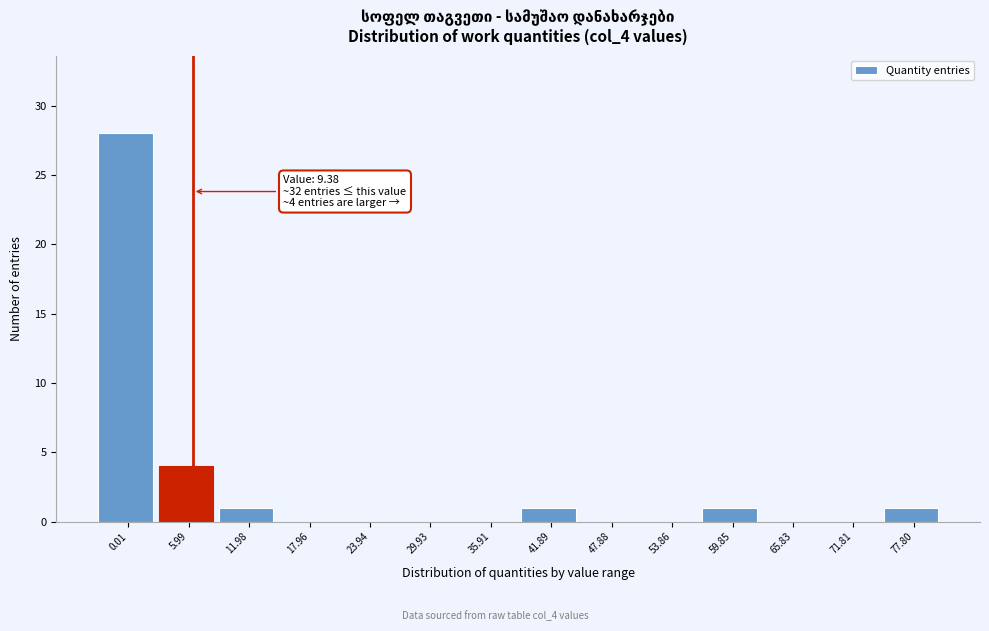

Reading left to right, what are all the values shown in this chart?

0.01=28	5.99=4	11.98=1	17.96=0	23.94=0	29.93=0	35.91=0	41.89=1	47.88=0	53.86=0	59.85=1	65.83=0	71.81=0	77.80=1